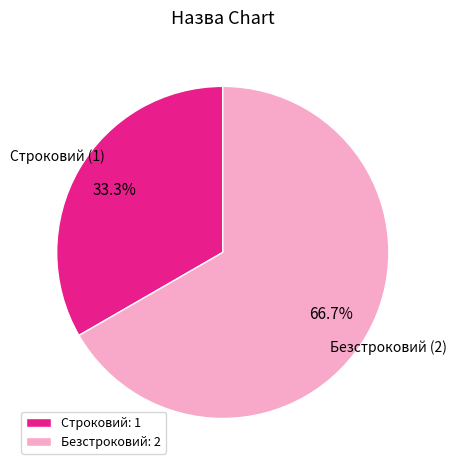

Rank the categories by value from lowest to highest.

Строковий, Безстроковий